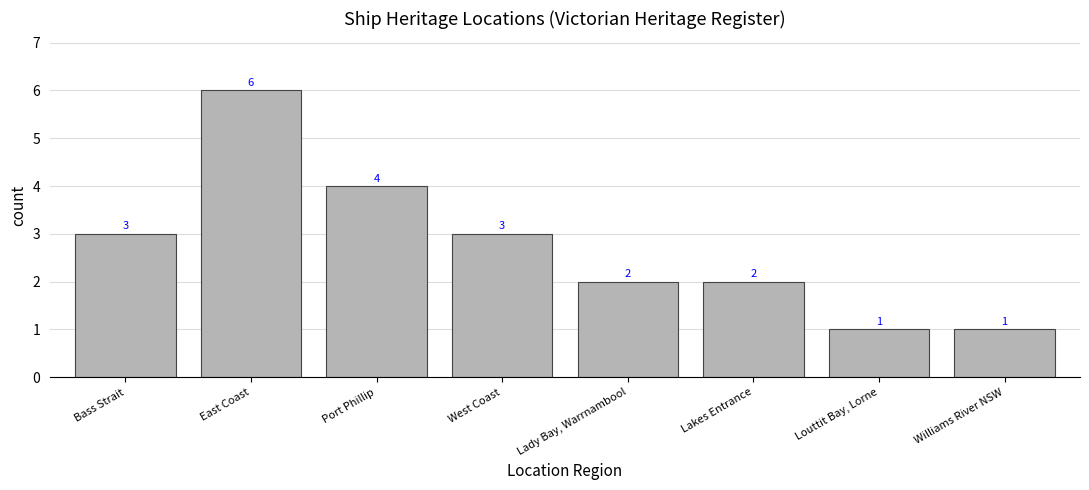

At which category does the chart reach its peak across all series?

East Coast